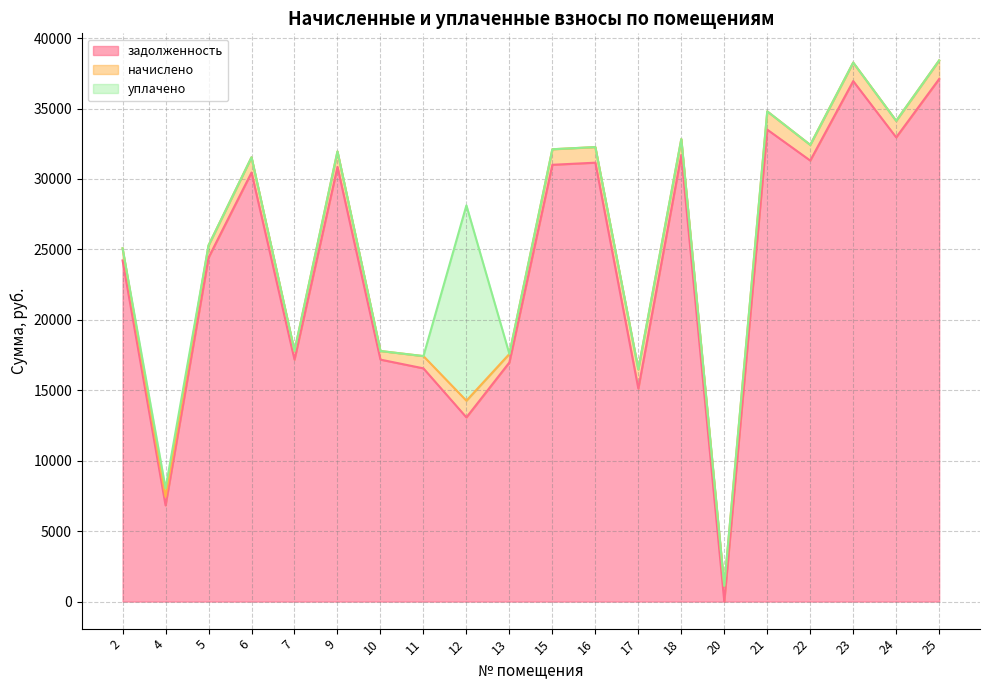

Is the value of задолженность at 13 greater than the value of уплачено at 13?

Yes